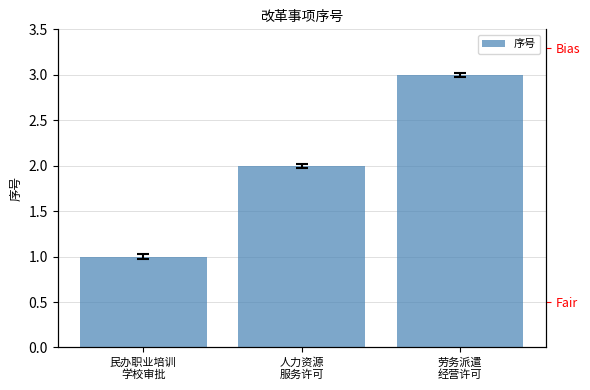

What is the value of the 1st bar from the left?

1